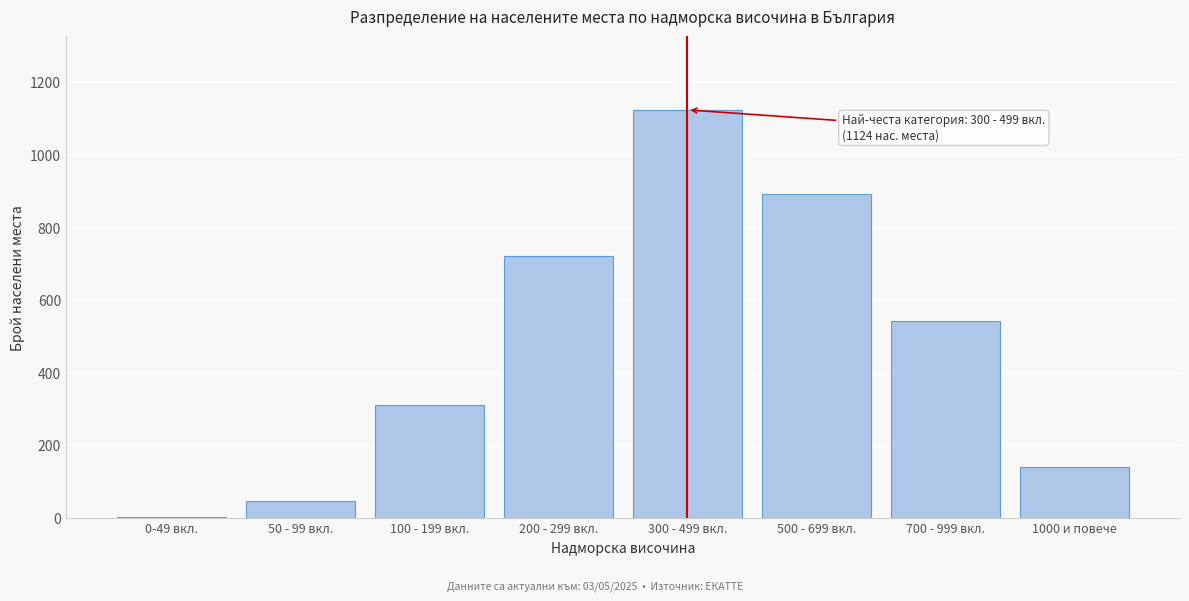

Reading left to right, transcribe all the data shown in this chart.

0-49 вкл.=3	50 - 99 вкл.=48	100 - 199 вкл.=312	200 - 299 вкл.=721	300 - 499 вкл.=1124	500 - 699 вкл.=892	700 - 999 вкл.=543	1000 и повече=141